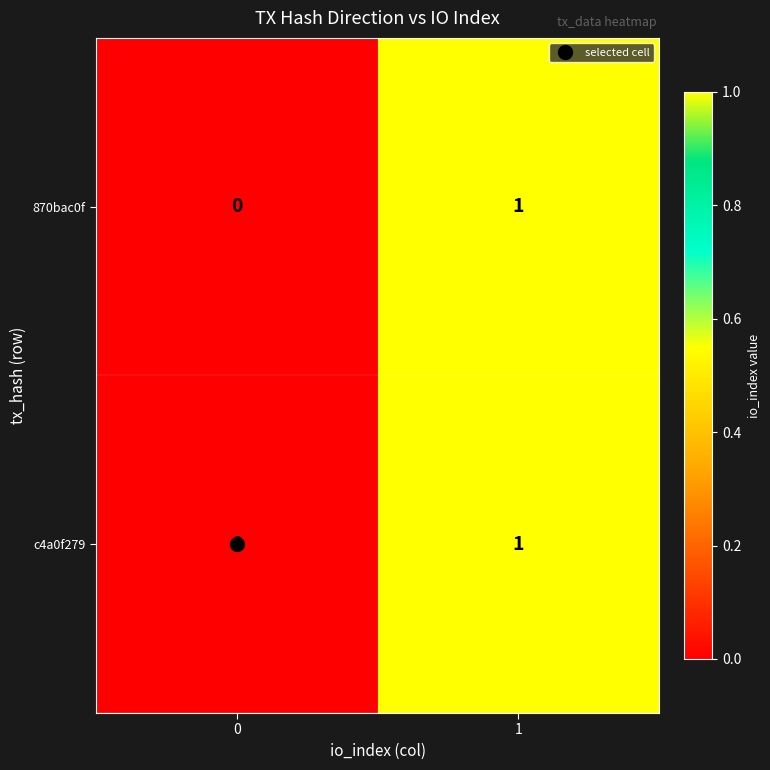

Is the value of c4a0f279 at 0 greater than the value of 870bac0f at 1?

No